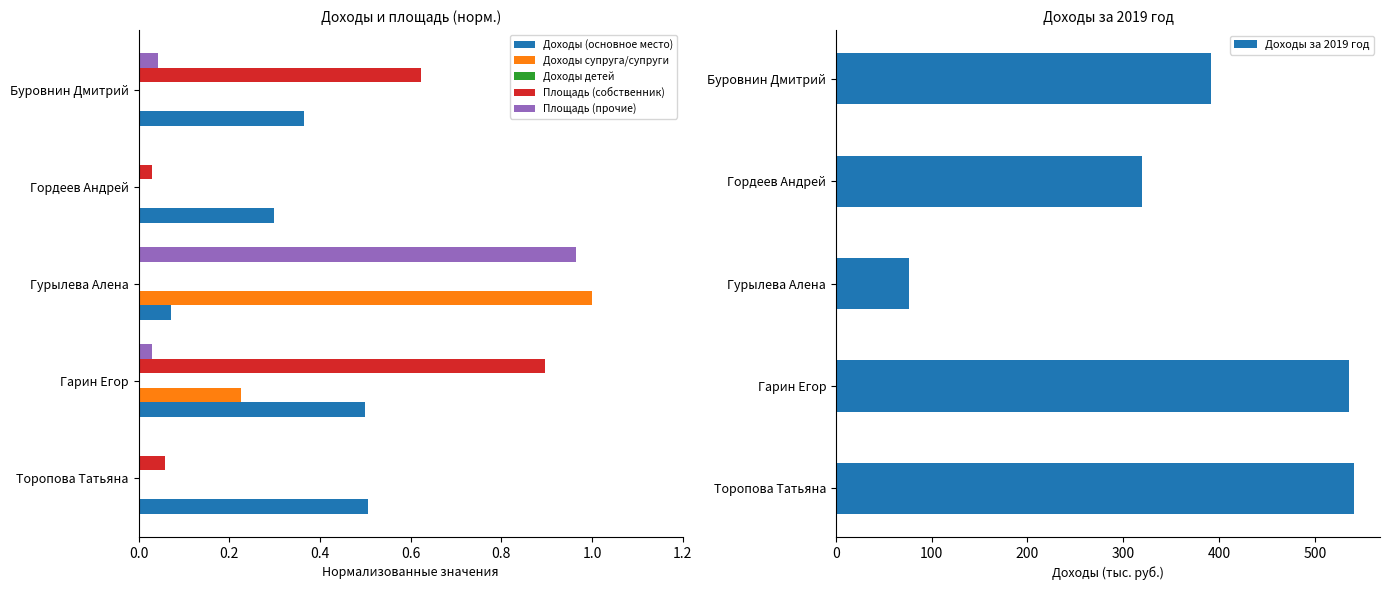

Is it true that Доходы (основное место) equals 0.5 at Торопова Татьяна?

True